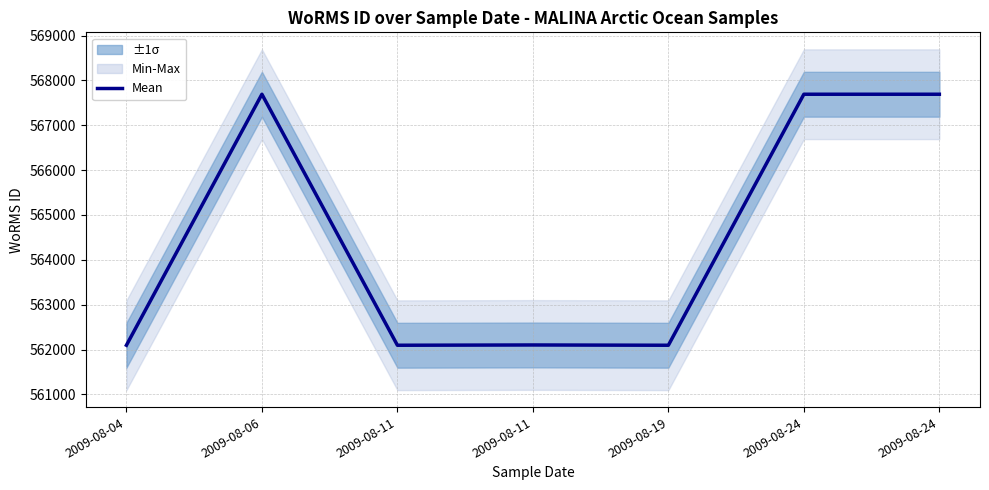

List the labels in order of value, smallest first.

2009-08-04, 2009-08-11, 2009-08-19, 2009-08-11, 2009-08-06, 2009-08-24, 2009-08-24